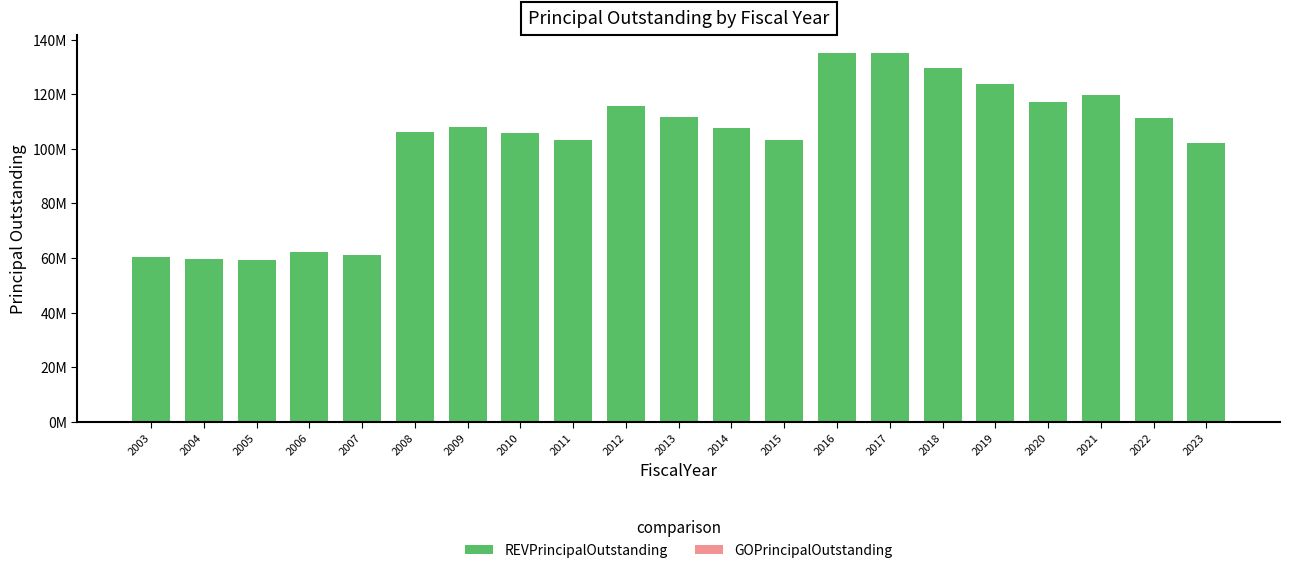

Are the bars horizontal?

No